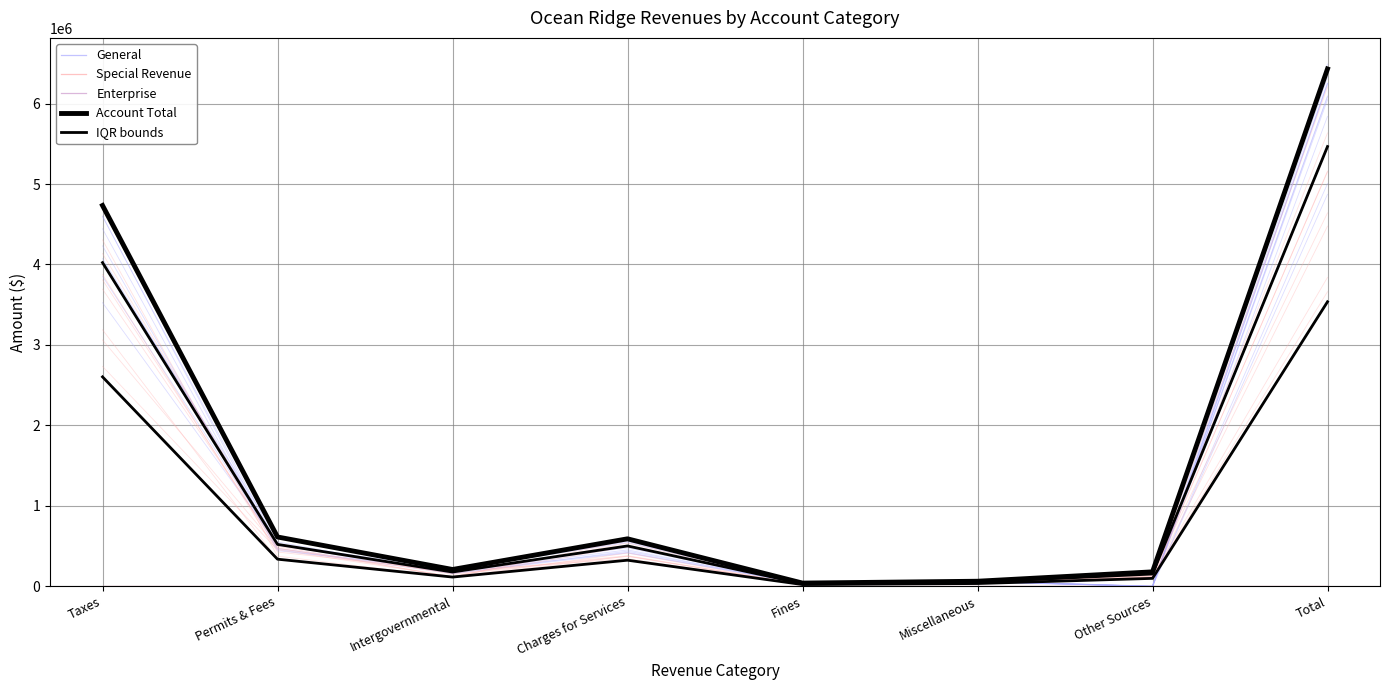

At which label is IQR bounds closest to 2749930?

Taxes